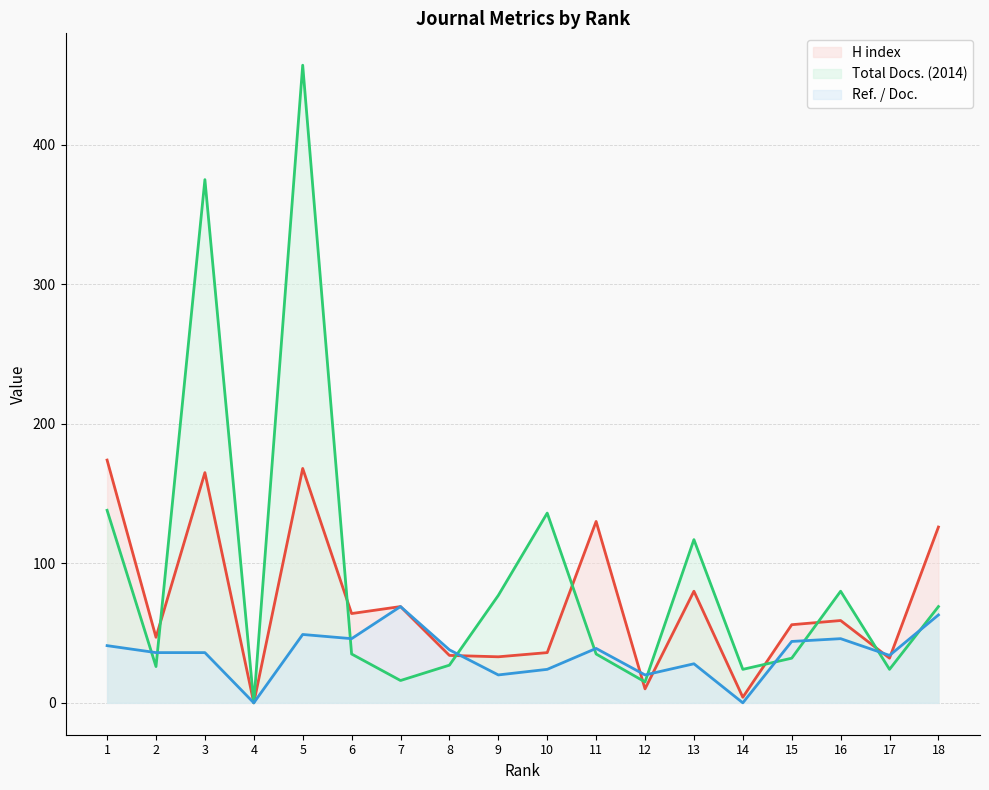

Reading right to left, extract all data points from this chart.

H index (line): 18=126	17=32	16=59	15=56	14=4	13=80	12=10	11=130	10=36	9=33	8=34	7=69	6=64	5=168	4=0	3=165	2=47	1=174
Total Docs. (2014) (line): 18=69	17=24	16=80	15=32	14=24	13=117	12=15	11=35	10=136	9=77	8=27	7=16	6=35	5=457	4=0	3=375	2=26	1=138
Ref. / Doc. (line): 18=63	17=34	16=46	15=44	14=0	13=28	12=20	11=39	10=24	9=20	8=38	7=69	6=46	5=49	4=0	3=36	2=36	1=41